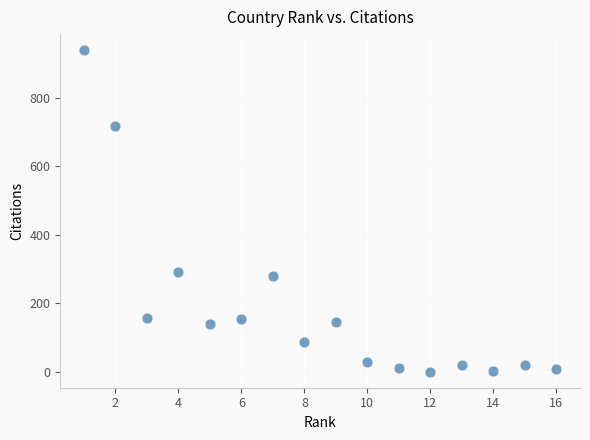

What is the range of Y values (max minus min)?

937